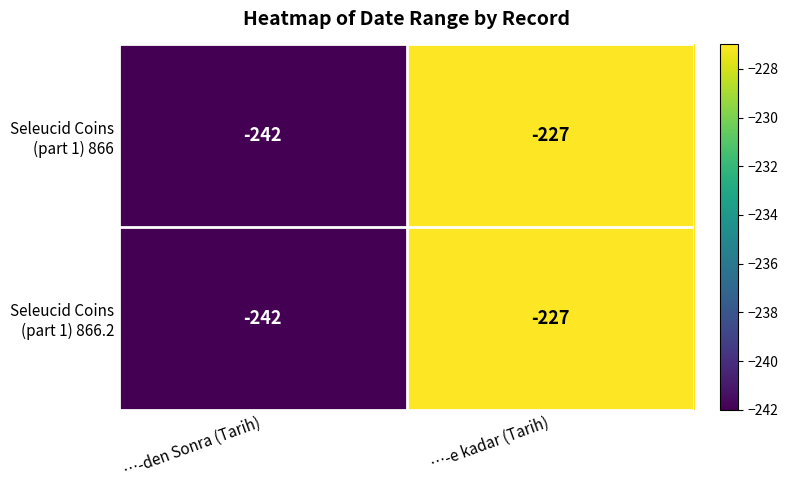

How many categories are shown in the chart?

2